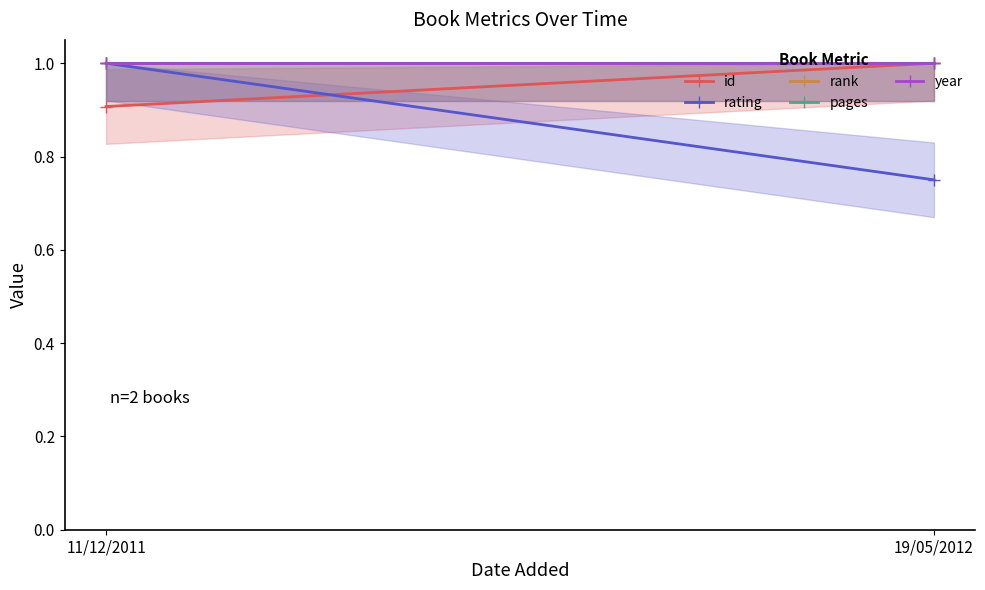

What position from the left is 19/05/2012?

2